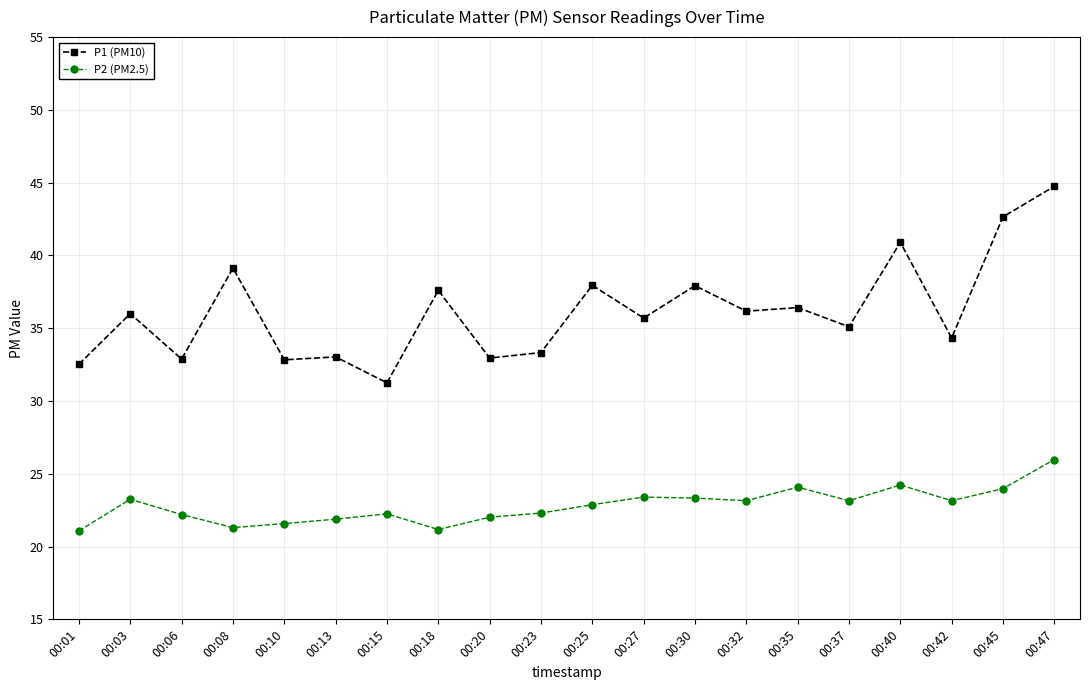

How many lines are shown in the chart?

2